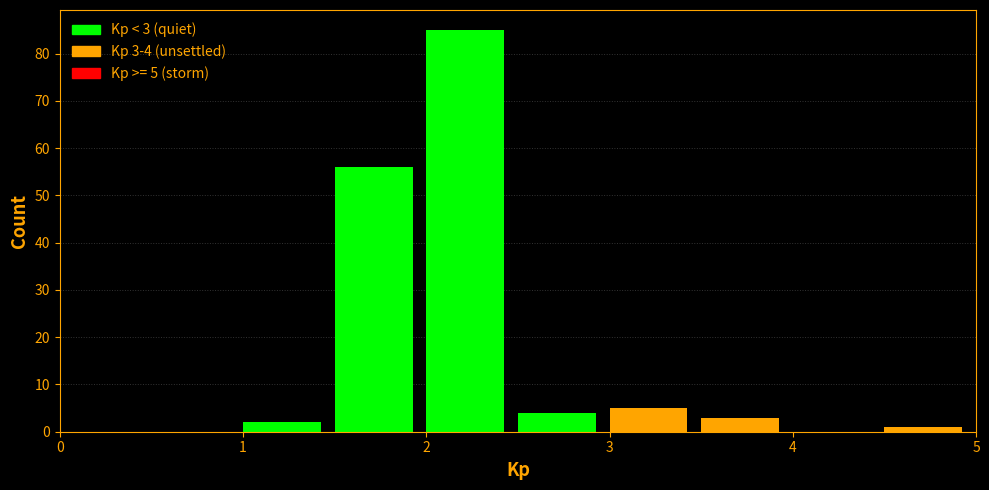

Over which range of the x-axis is the bar tallest?

2.0 to 2.5